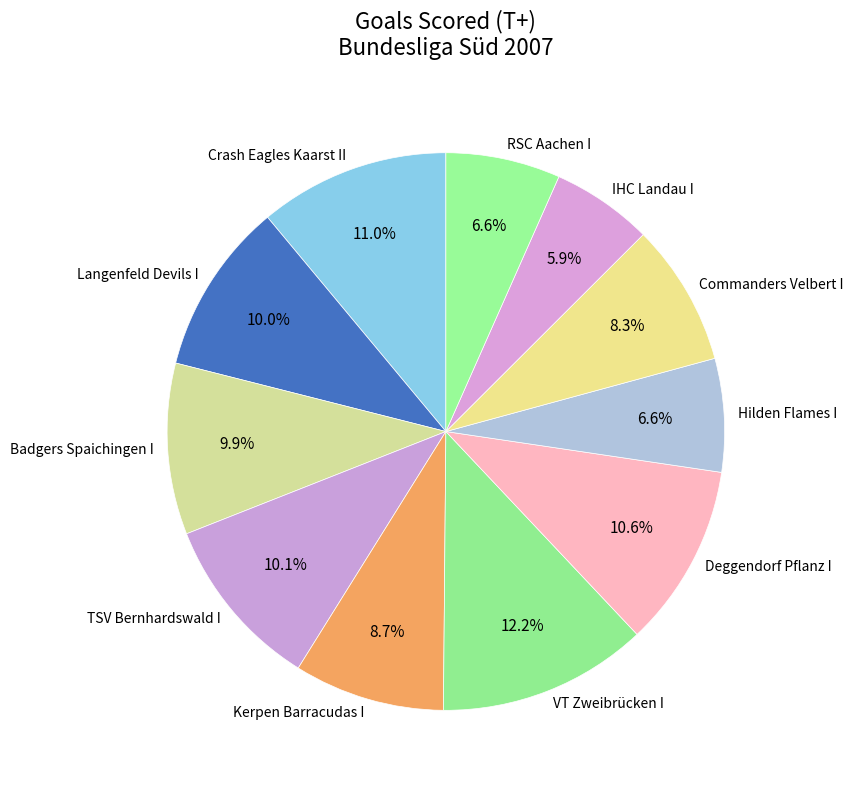

Is there a majority slice in this chart?

No